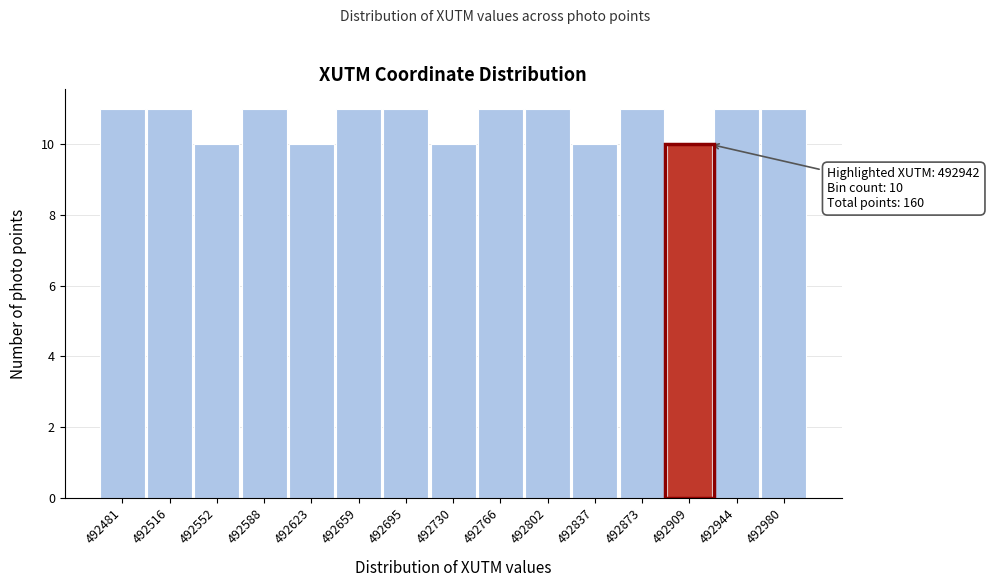

Reading left to right, extract all data points from this chart.

492481=11	492516=11	492552=10	492588=11	492623=10	492659=11	492695=11	492730=10	492766=11	492802=11	492837=10	492873=11	492909=10	492944=11	492980=11